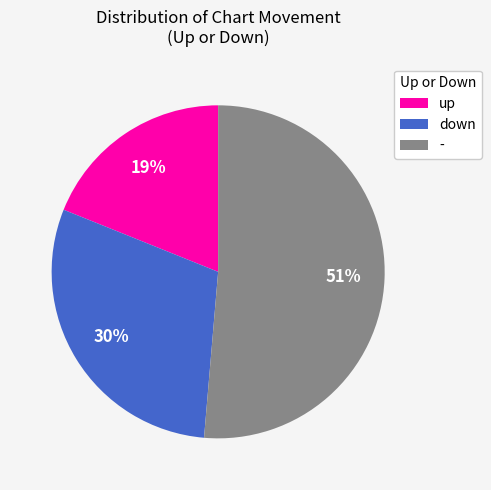

Is the sum of down and up greater than half?

No